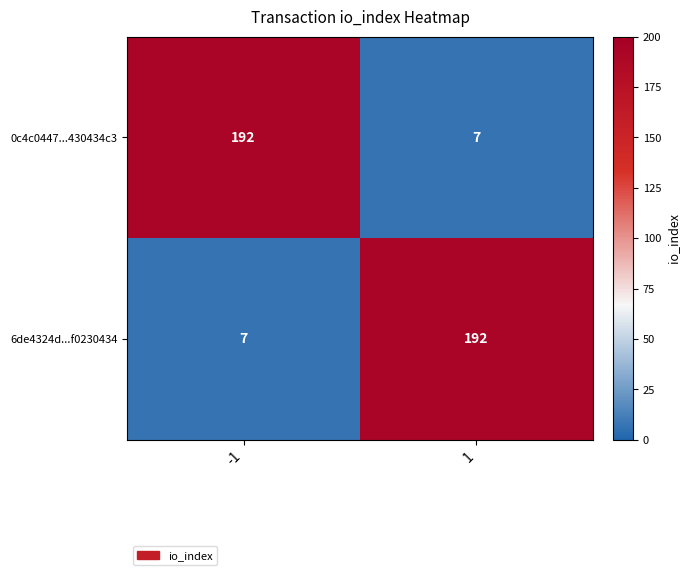

What is the lowest value of the 6de4324d...f0230434 series?

7